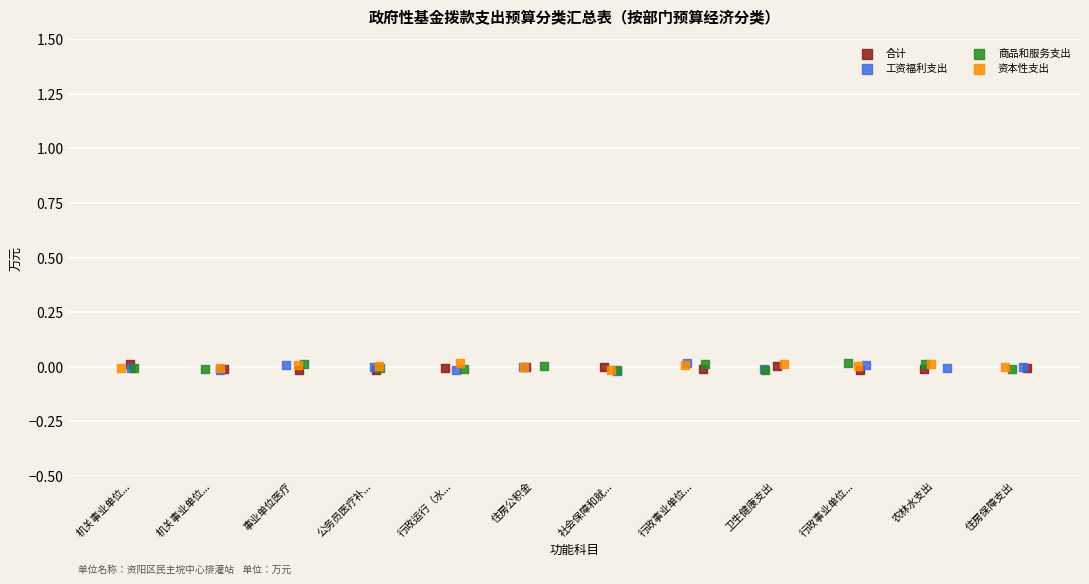

What are all the series names shown in the legend?

合计, 工资福利支出, 商品和服务支出, 资本性支出